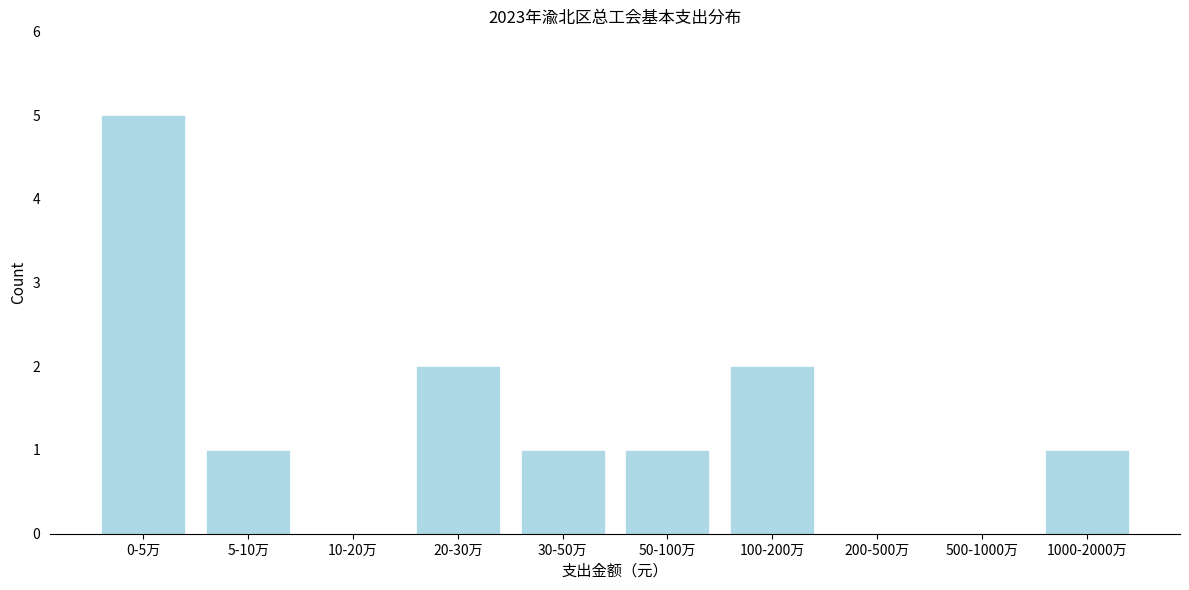

Reading left to right, what are all the values shown in this chart?

0-5万=5	5-10万=1	10-20万=0	20-30万=2	30-50万=1	50-100万=1	100-200万=2	200-500万=0	500-1000万=0	1000-2000万=1